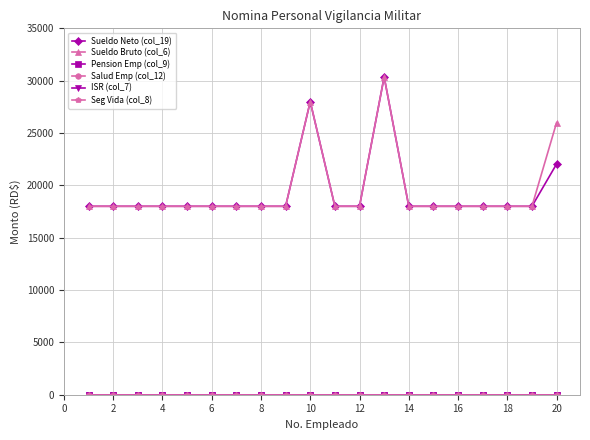

True or false: ISR (col_7) and Salud Emp (col_12) cross at least once.

False